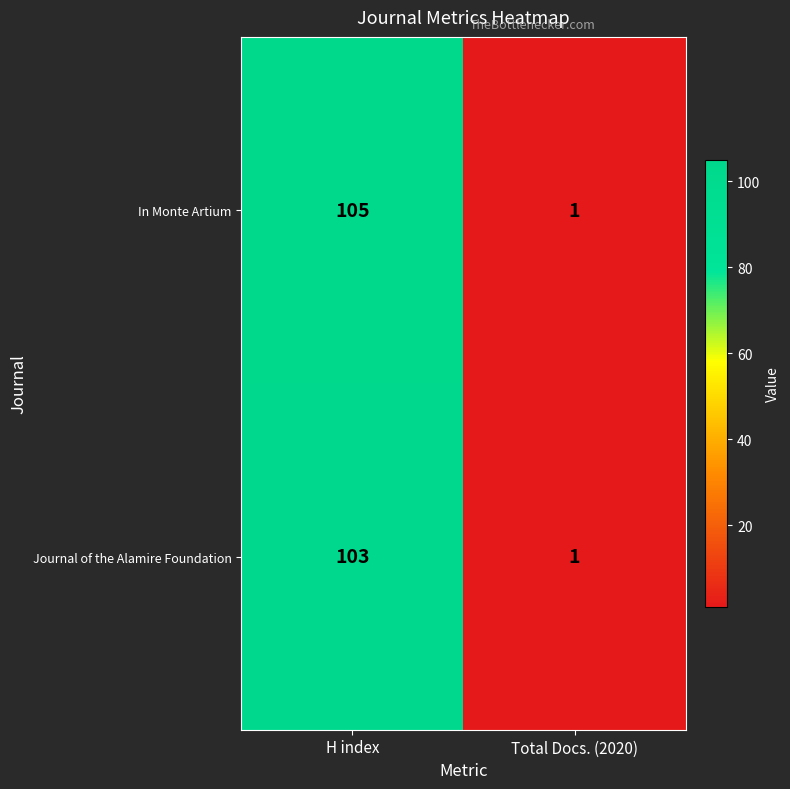

The Journal of the Alamire Foundation series shows 1 at Total Docs. (2020). True or false?

True